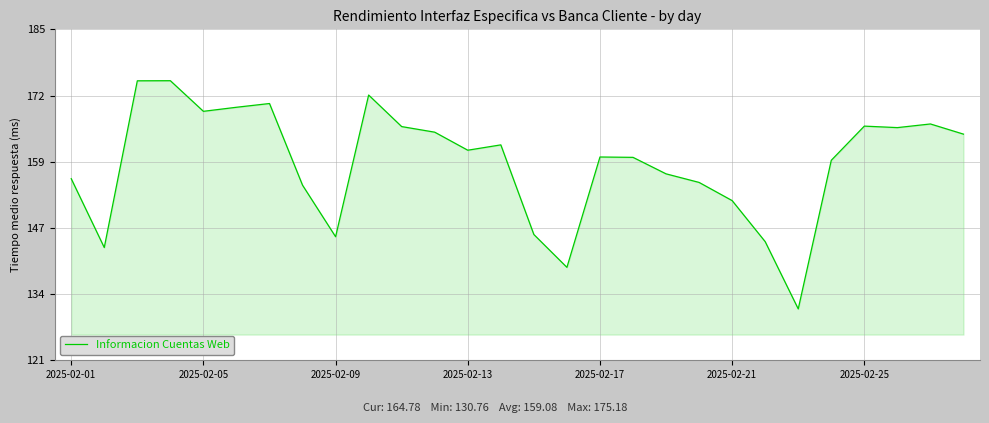

What is the greatest value displayed?

175.2